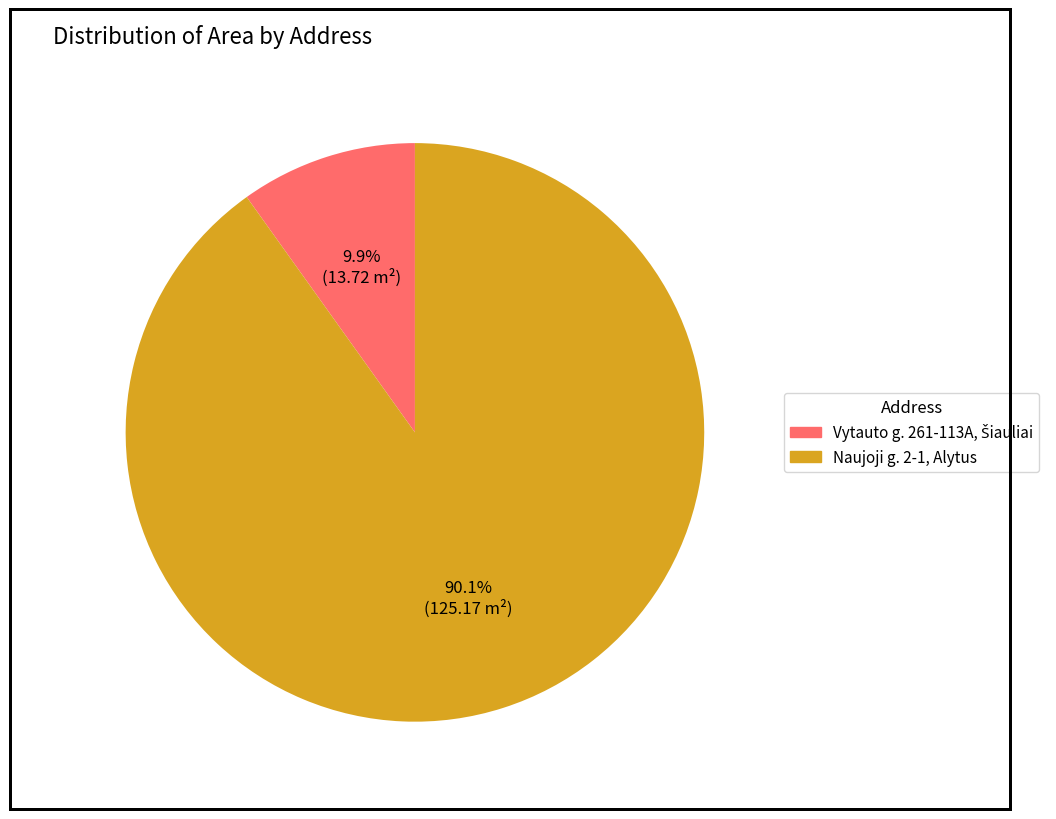

What portion of the pie excludes Naujoji g. 2-1, Alytus?

9.9%